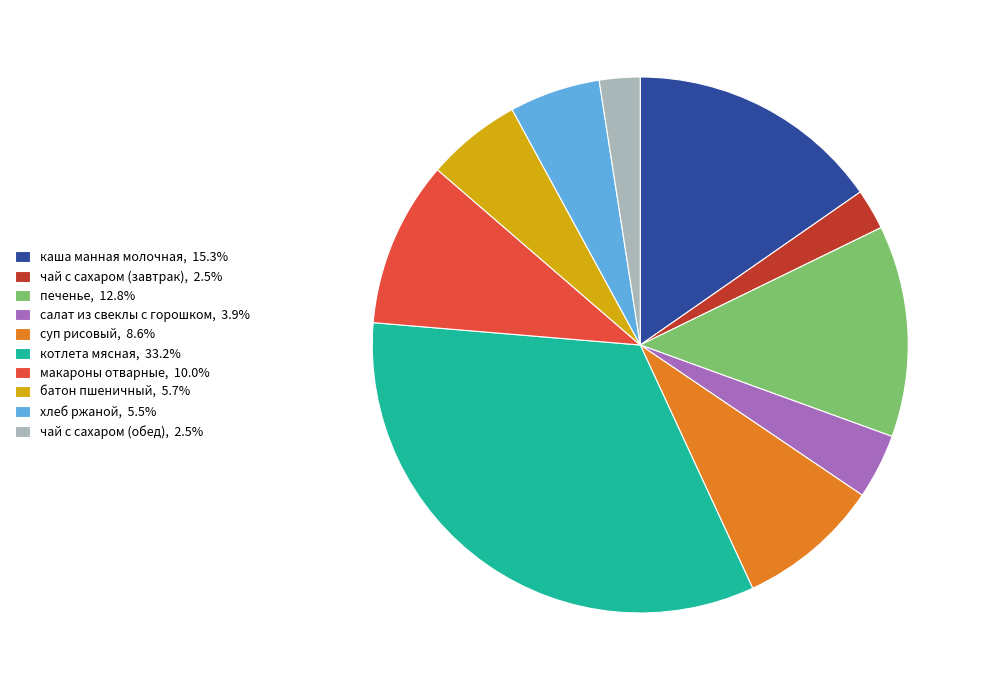

Do печенье and чай с сахаром (завтрак) together represent more than half of the pie?

No